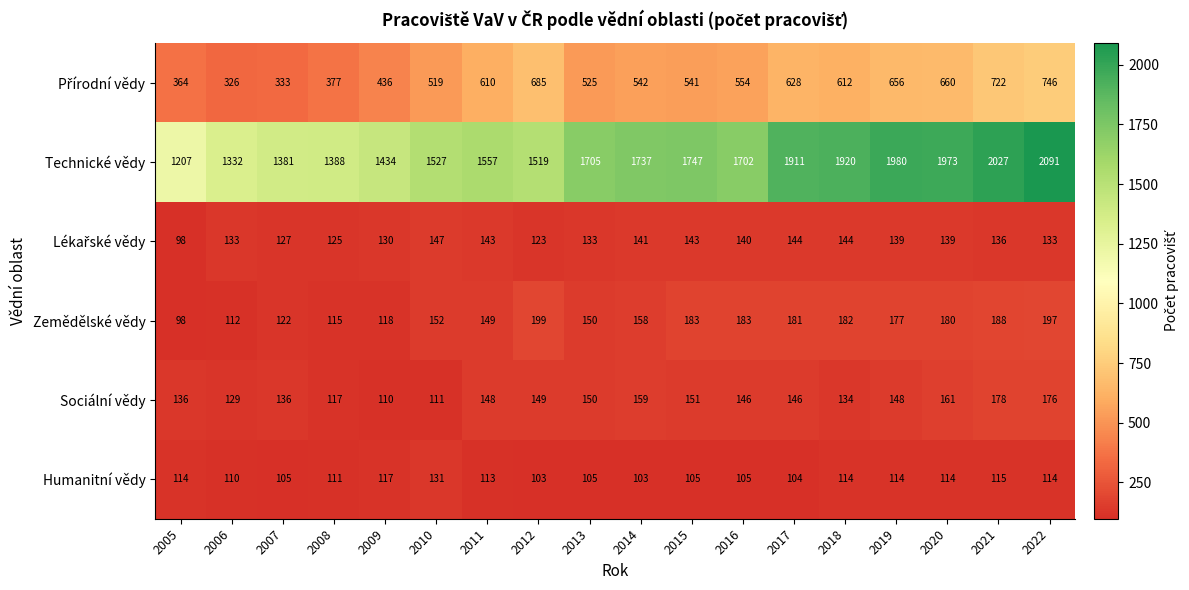

What is the total value across all series at 2008?

2233